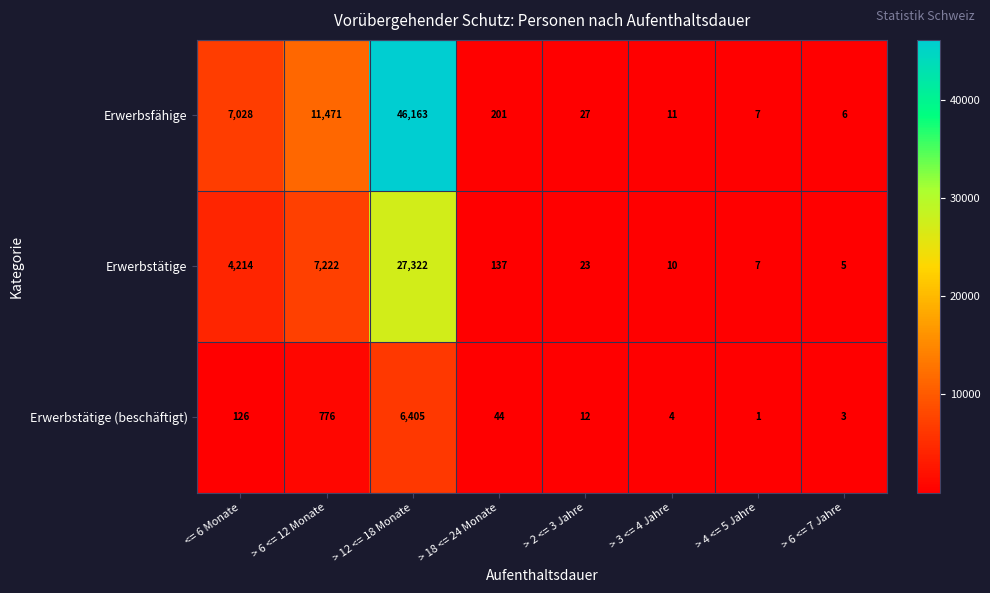

List the series in order of their peak value, lowest first.

Erwerbstätige (beschäftigt), Erwerbstätige, Erwerbsfähige